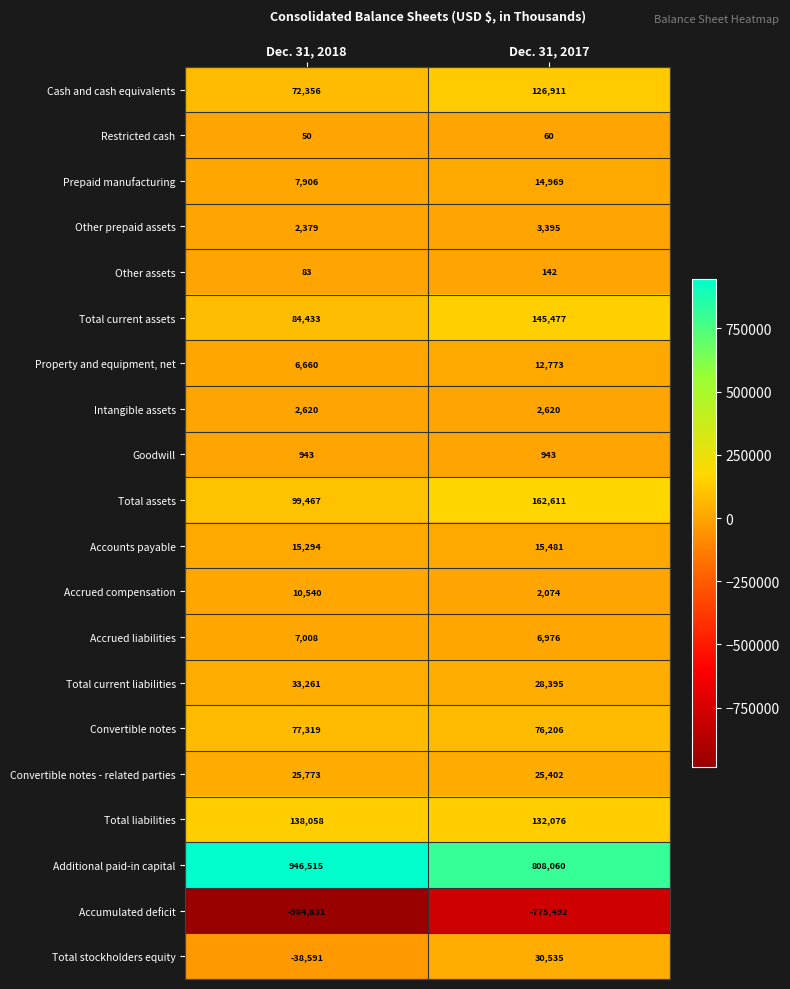

How many data points in Other assets are less than 142?

1